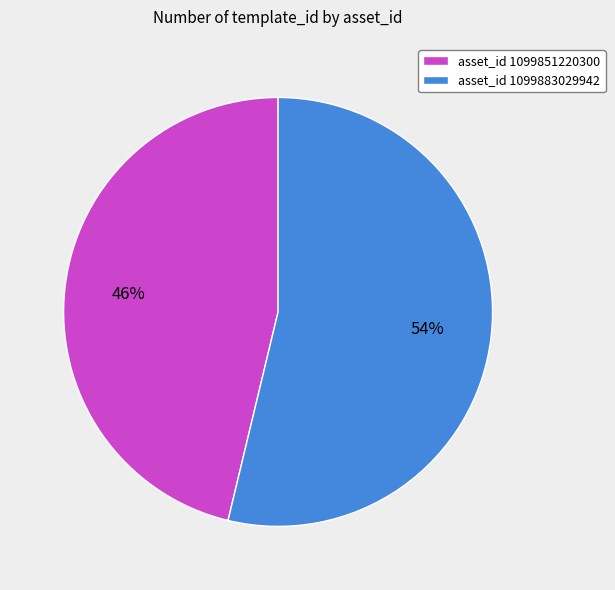

How many slices are in this pie chart?

2